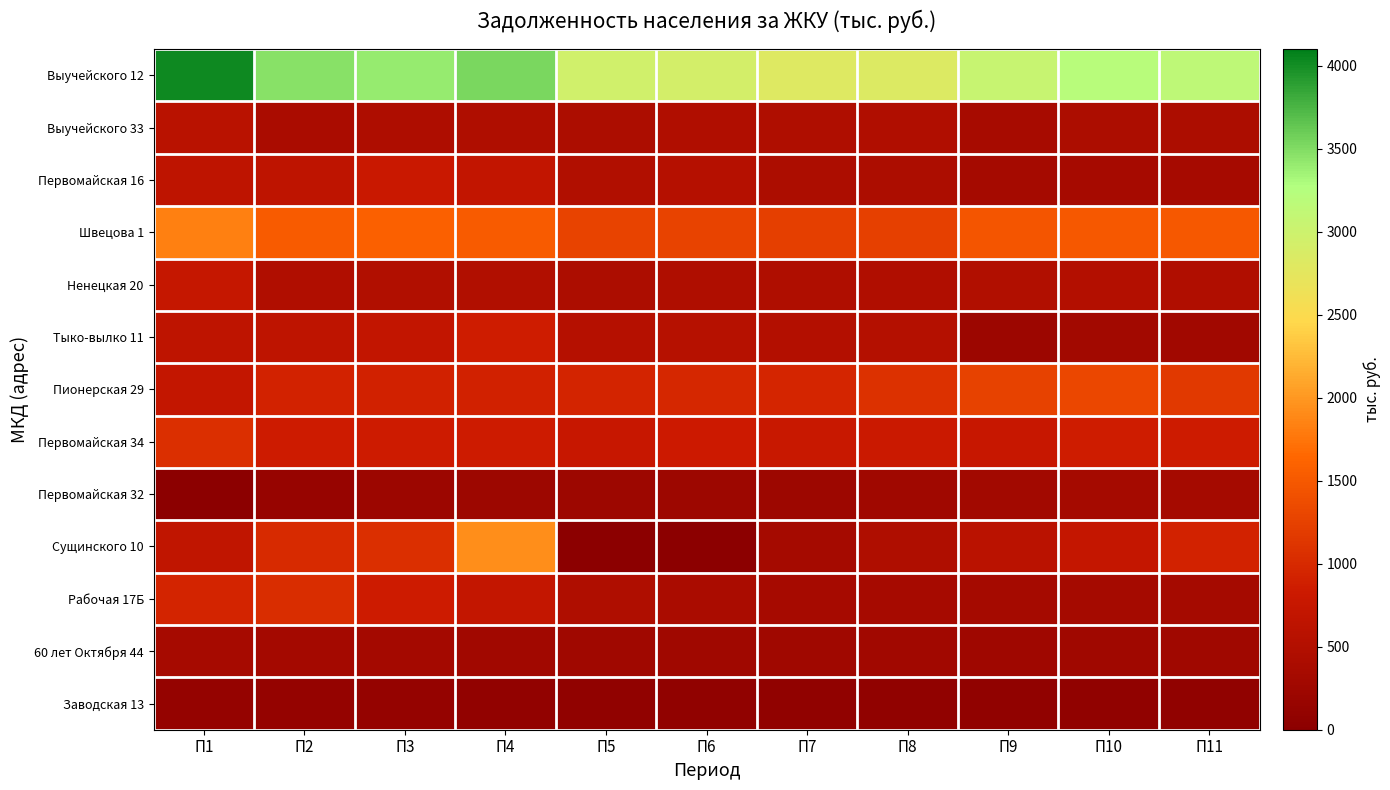

Reading left to right, transcribe all the data shown in this chart.

Выучейского 12: П1=4034.4	П2=3463.4	П3=3410.6	П4=3528.4	П5=2953.3	П6=2924.6	П7=2817.9	П8=2823.7	П9=3054.2	П10=3205.8	П11=3146.7
Выучейского 33: П1=577.1	П2=388.3	П3=437.1	П4=463.1	П5=428.6	П6=470.4	П7=460.7	П8=464.7	П9=367.0	П10=429.2	П11=429.1
Первомайская 16: П1=649.8	П2=648.3	П3=787.7	П4=699.1	П5=493.8	П6=530.8	П7=422.8	П8=417.5	П9=325.2	П10=342.7	П11=342.4
Швецова 1: П1=1836.3	П2=1532.9	П3=1579.8	П4=1536.8	П5=1266.9	П6=1277.1	П7=1224.8	П8=1238.3	П9=1462.5	П10=1497.6	П11=1505.3
Ненецкая 20: П1=750.6	П2=469.2	П3=486.2	П4=494.6	П5=425.9	П6=452.8	П7=454.0	П8=465.7	П9=495.7	П10=508.1	П11=475.9
Тыко-вылко 11: П1=647.1	П2=642.9	П3=691.4	П4=863.1	П5=539.7	П6=545.9	П7=499.2	П8=526.1	П9=211.3	П10=293.4	П11=284.3
Пионерская 29: П1=714.8	П2=915.8	П3=901.5	П4=898.7	П5=932.8	П6=972.6	П7=954.0	П8=1073.1	П9=1261.2	П10=1327.4	П11=1159.6
Первомайская 34: П1=1065.8	П2=833.4	П3=834.7	П4=839.9	П5=767.3	П6=821.7	П7=774.9	П8=811.3	П9=767.3	П10=852.4	П11=848.7
Первомайская 32: П1=0.0	П2=148.0	П3=220.1	П4=232.2	П5=231.4	П6=228.9	П7=233.9	П8=265.9	П9=298.3	П10=329.6	П11=334.8
Сущинского 10: П1=677.8	П2=999.9	П3=1060.4	П4=1931.1	П5=0.0	П6=0.0	П7=321.2	П8=458.6	П9=608.0	П10=728.4	П11=914.3
Рабочая 17Б: П1=944.9	П2=1026.9	П3=832.9	П4=713.7	П5=456.1	П6=389.5	П7=347.2	П8=350.1	П9=330.4	П10=333.6	П11=322.5
60 лет Октября 44: П1=339.6	П2=306.1	П3=304.8	П4=278.0	П5=267.3	П6=271.3	П7=257.8	П8=275.5	П9=255.7	П10=258.7	П11=261.9
Заводская 13: П1=114.0	П2=112.9	П3=112.9	П4=81.7	П5=71.6	П6=71.6	П7=71.6	П8=71.6	П9=71.6	П10=71.6	П11=71.6